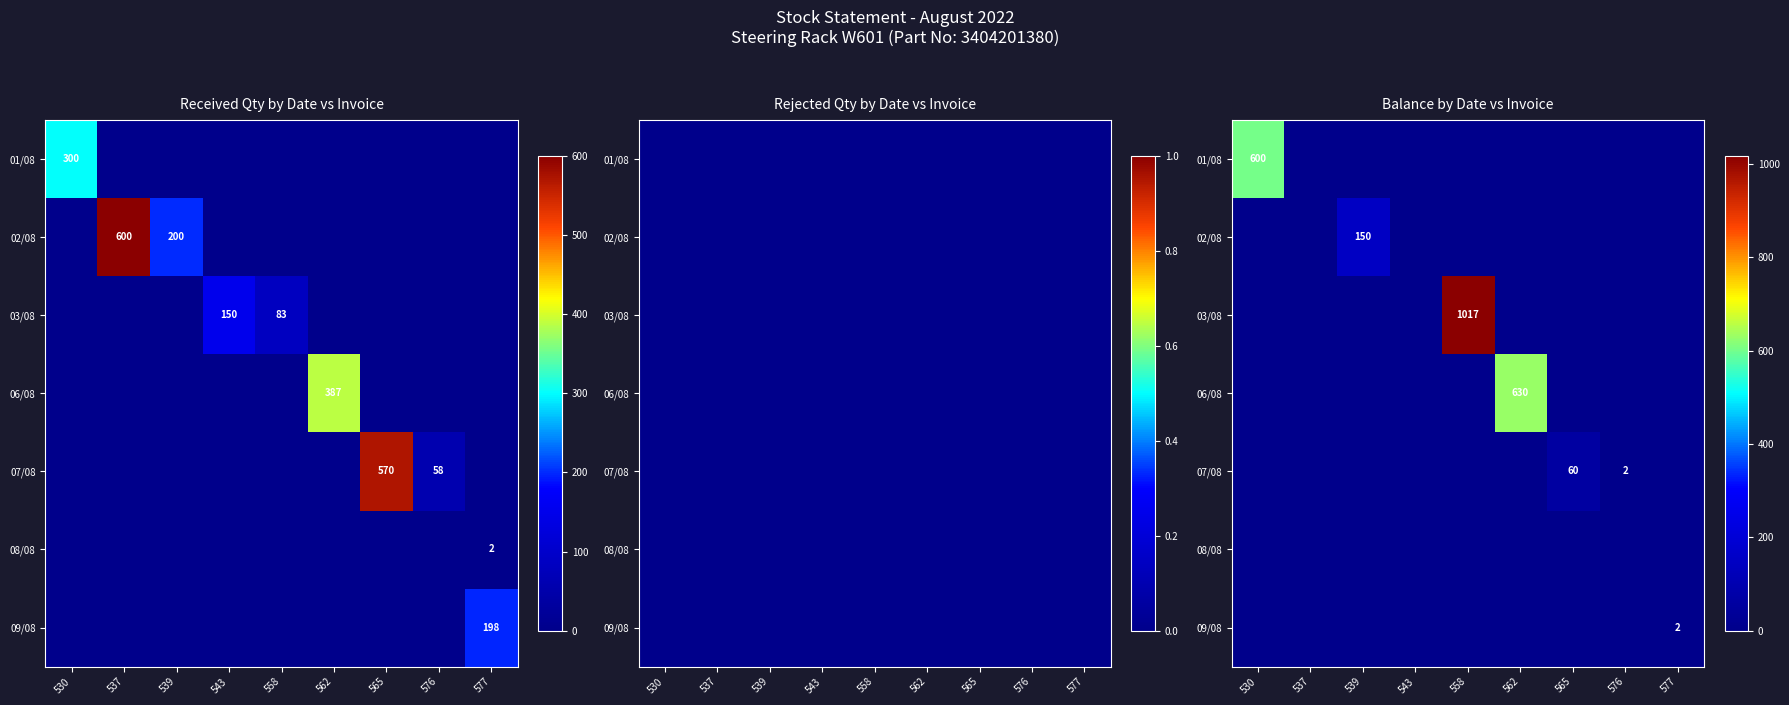

Count the 09/08 values in the range 0 to 1.

8